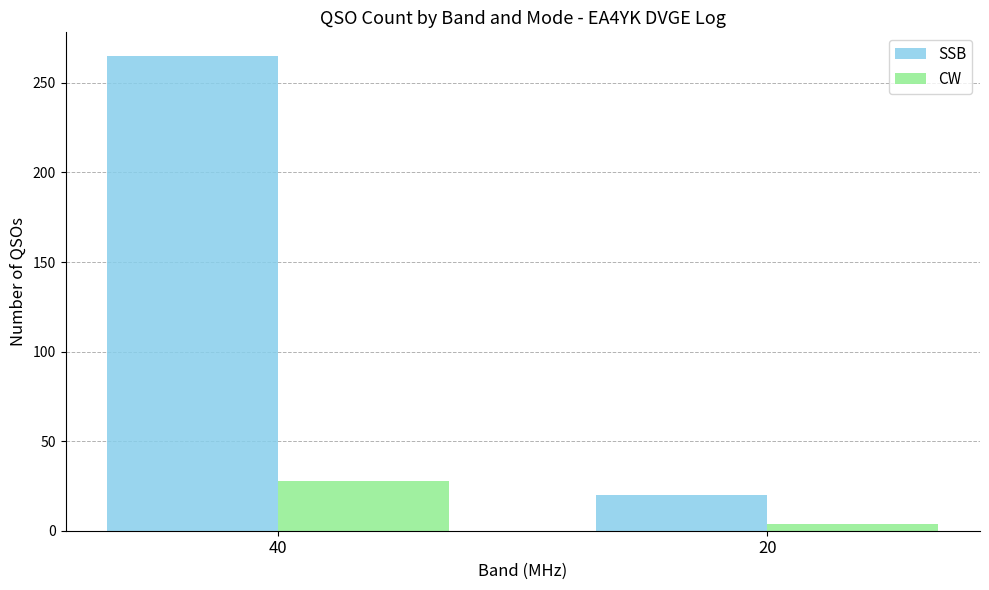

Is it true that CW equals 4 at 20?

True